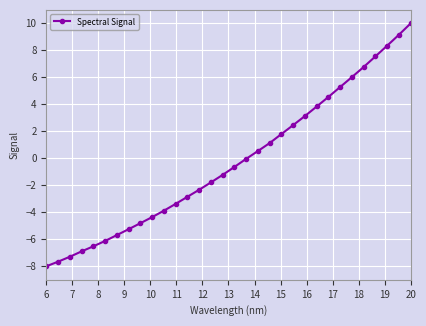

What is the value of the 14th point from the left?

-2.3